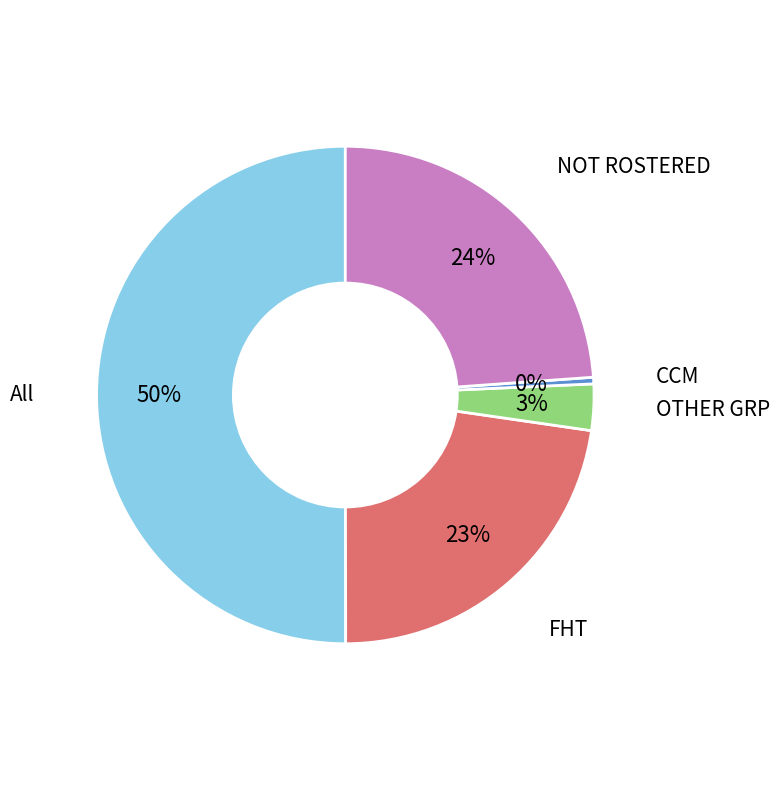

To the nearest percent, what is the average slice percentage?

20%